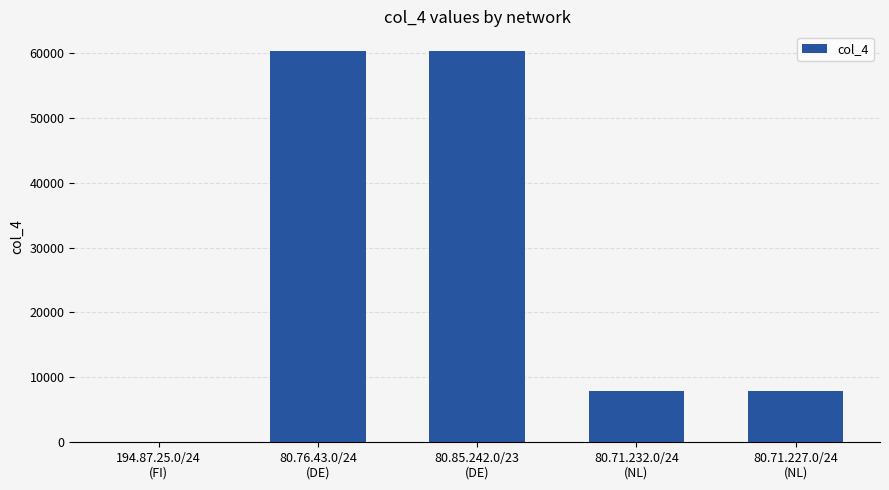

How many categories are shown in the chart?

5